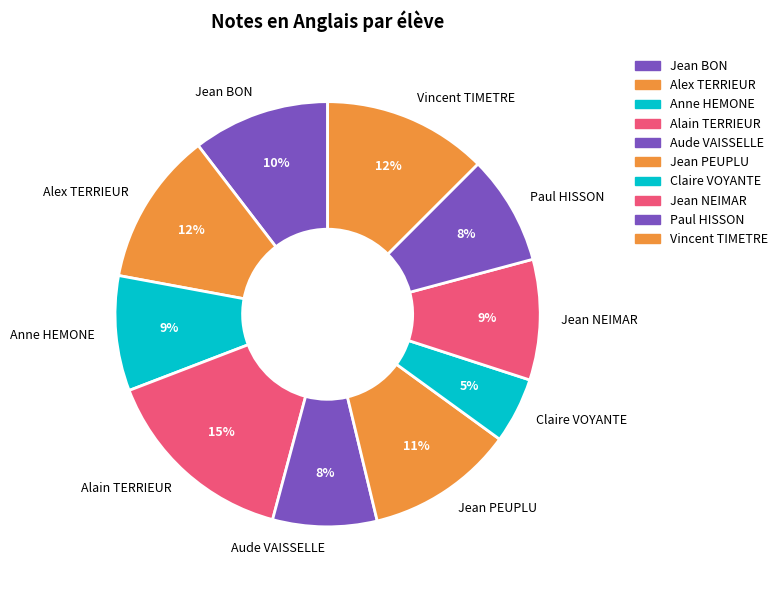

The Paul HISSON slice represents 14% of the pie. True or false?

False